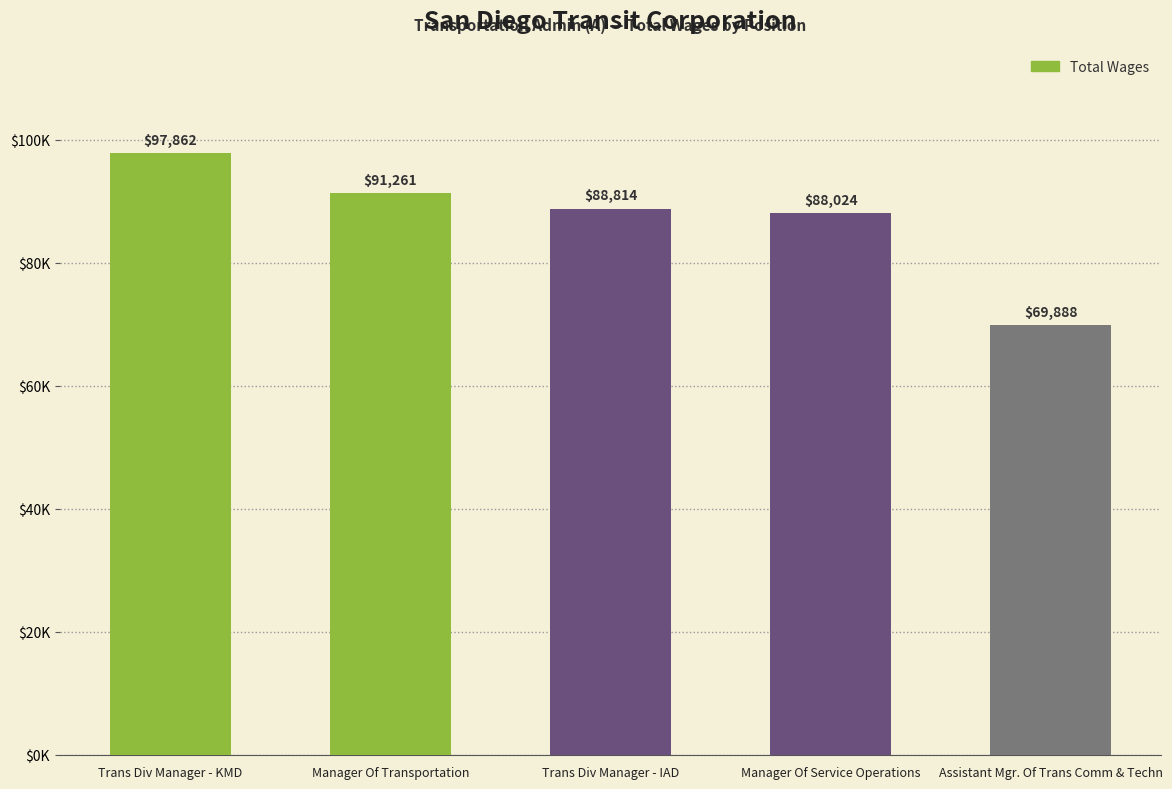

What is the difference between the second highest and second lowest values?

3237